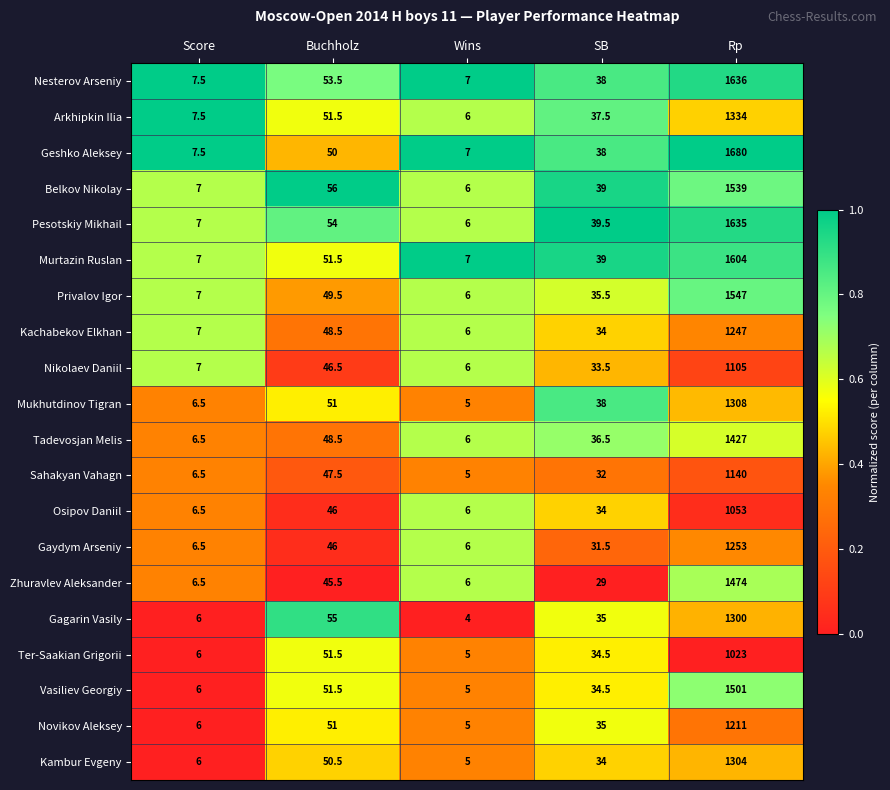

At which category does the chart reach its peak across all series?

Rp